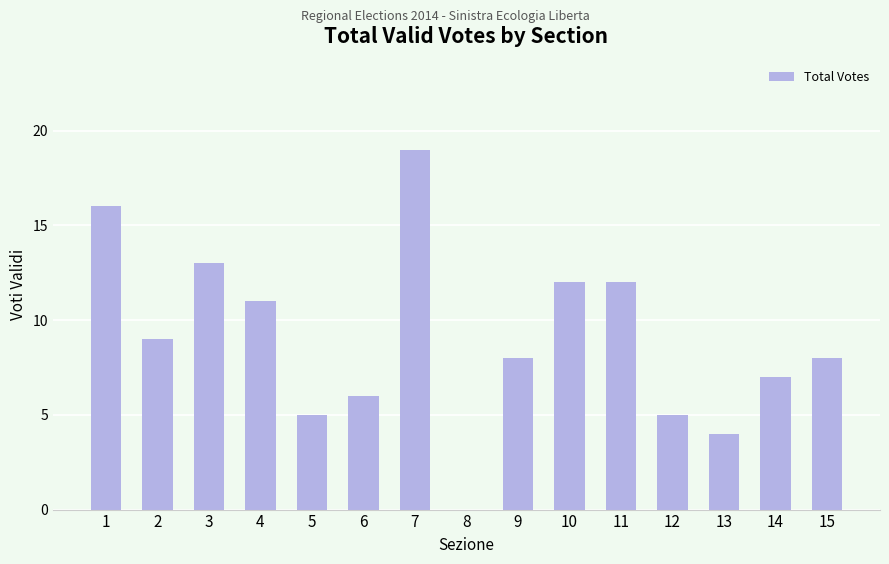

Reading left to right, extract all data points from this chart.

1=16	2=9	3=13	4=11	5=5	6=6	7=19	8=0	9=8	10=12	11=12	12=5	13=4	14=7	15=8